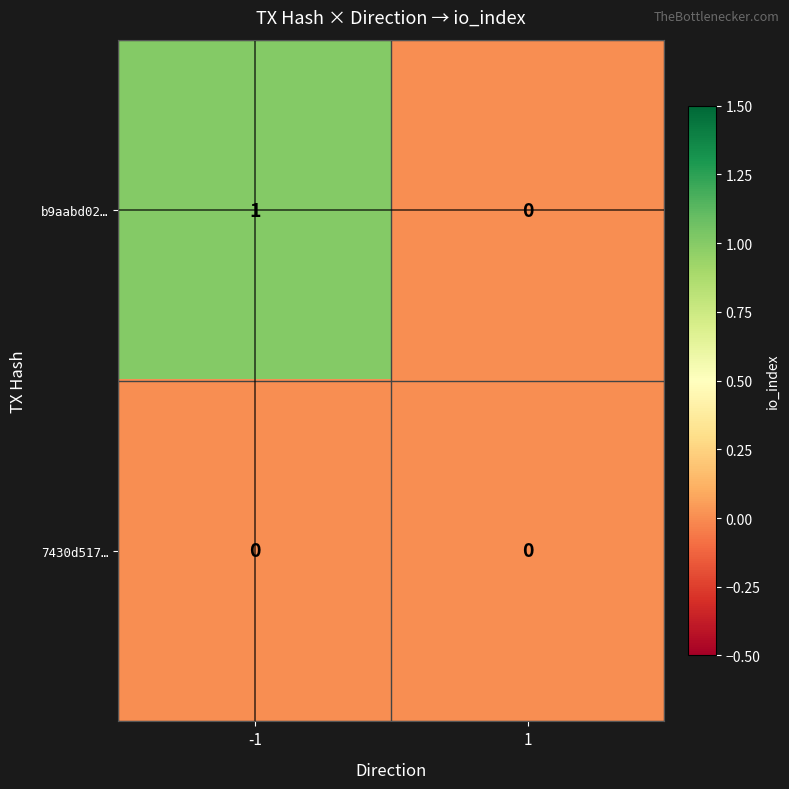

How many distinct data groups are displayed?

2